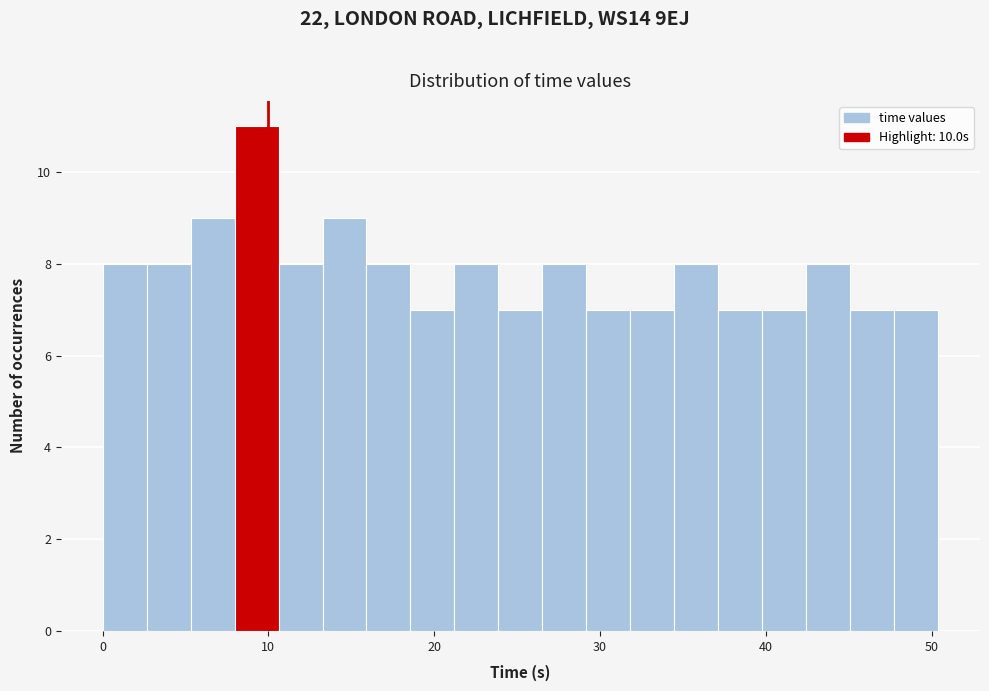

Around what value on the x-axis is the tallest bar? Give the approximate position of its centre, as read against the axis.

9